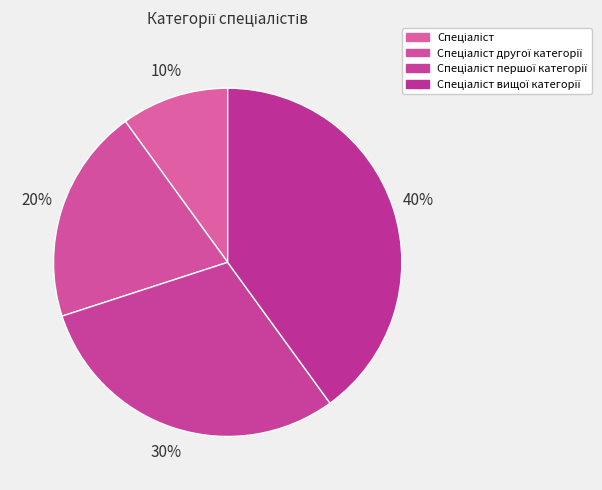

To the nearest percent, what portion does Спеціаліст другої категорії represent?

20%